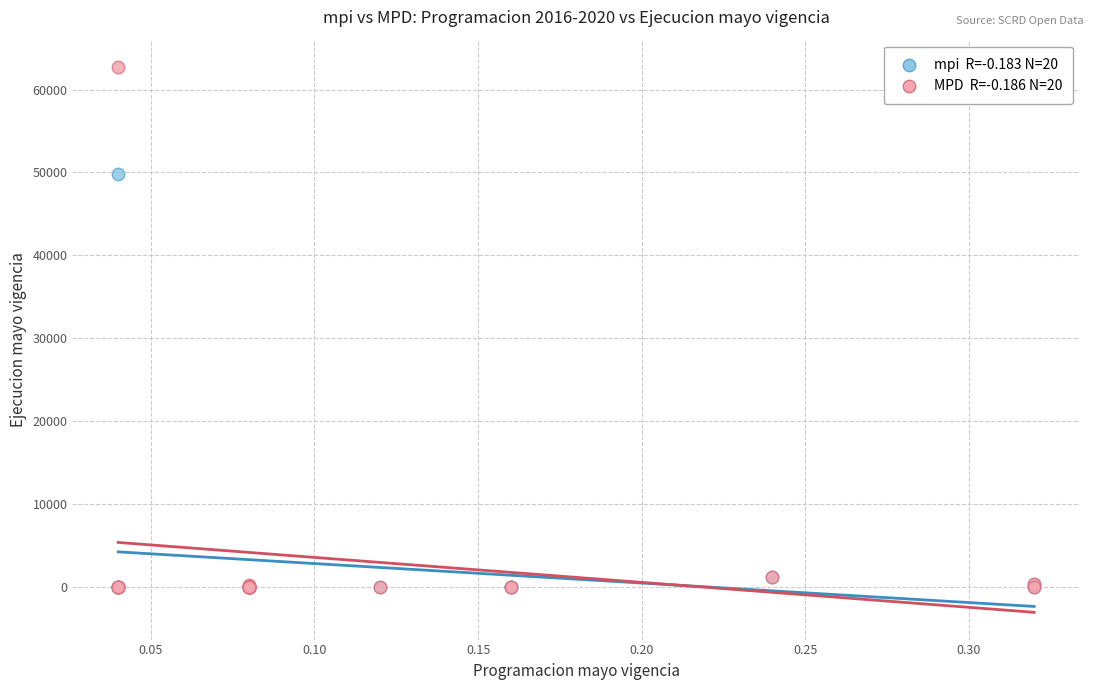

Across all series, what Y value is closest to 31361?

49817.0